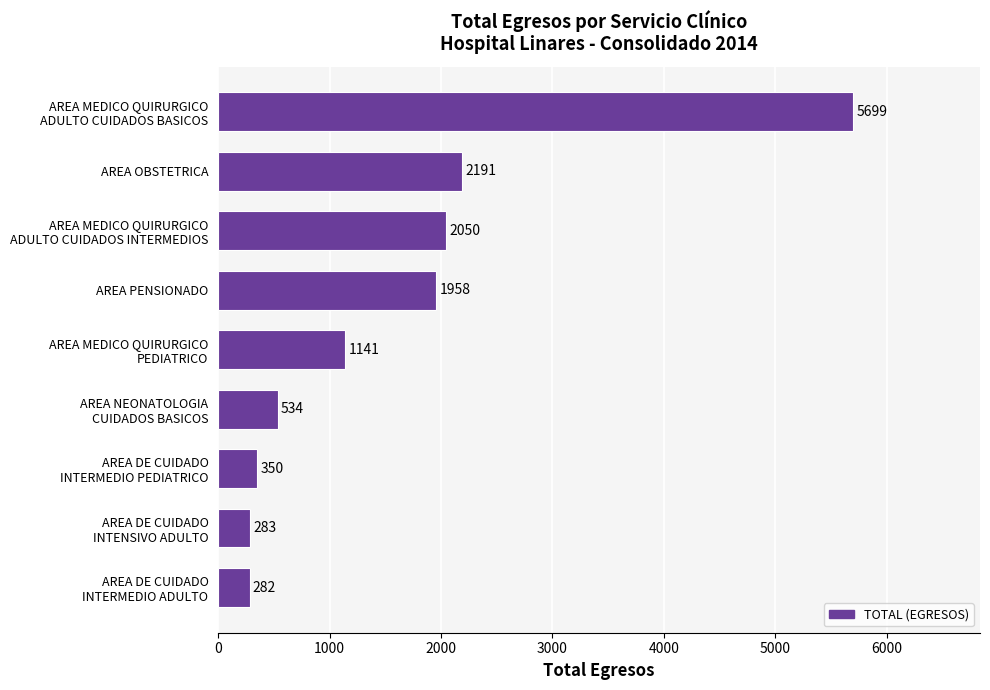

At which label is the value closest to 2990?

AREA OBSTETRICA